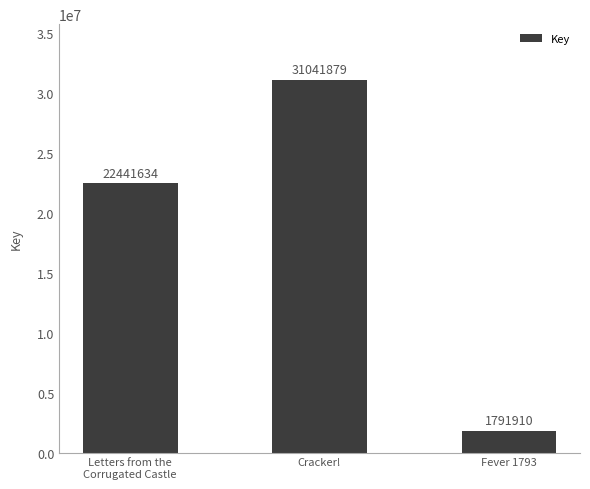

What is the change in value from Letters from the
Corrugated Castle to Cracker!?

+8600245